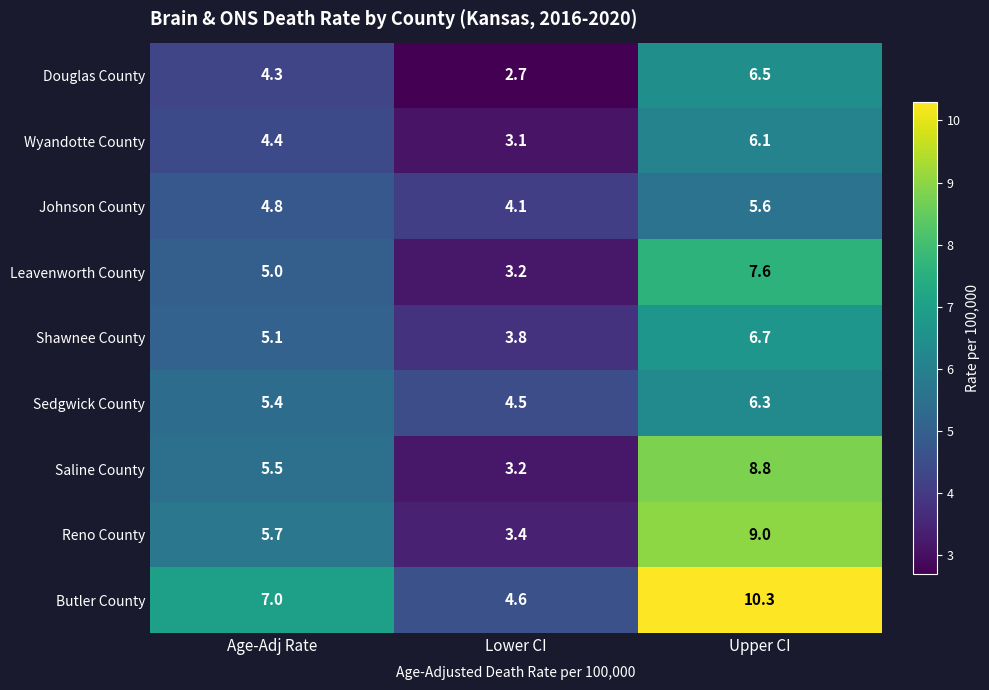

What is the minimum value shown in the chart?

2.7